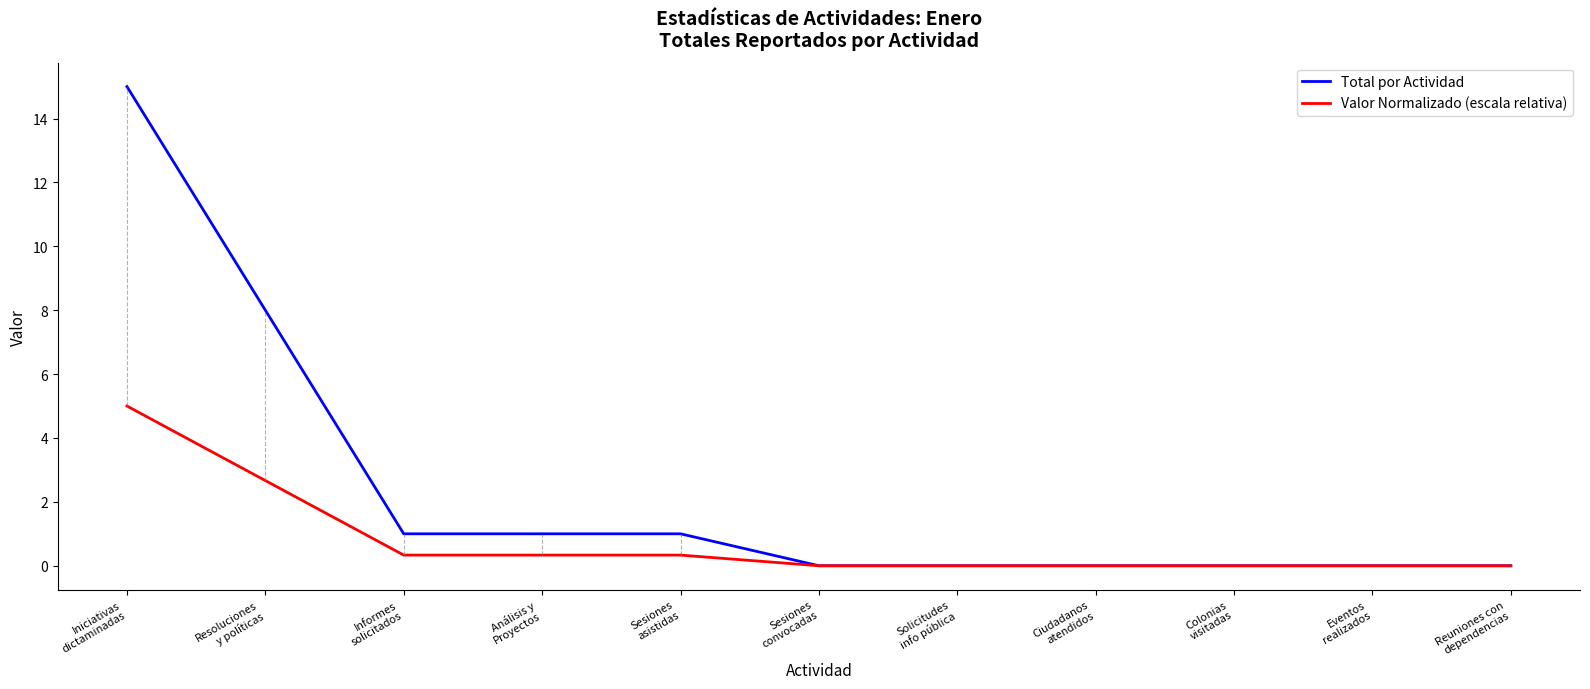

Which series has the widest spread of values?

Total por Actividad